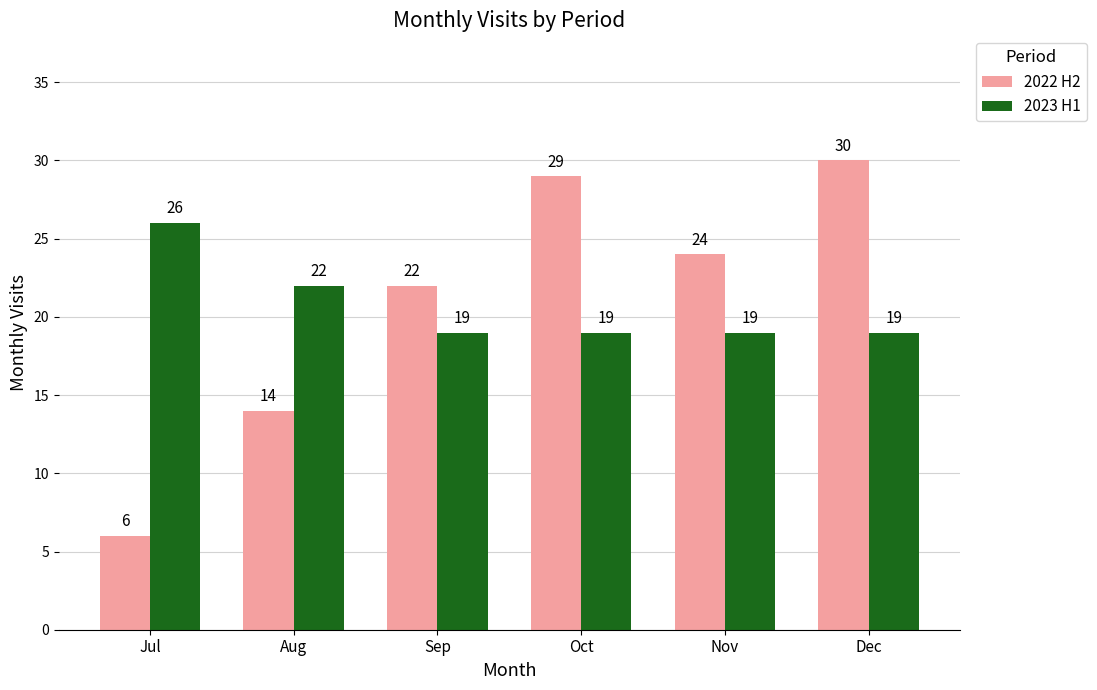

Which series has the largest total across all categories?

2022 H2